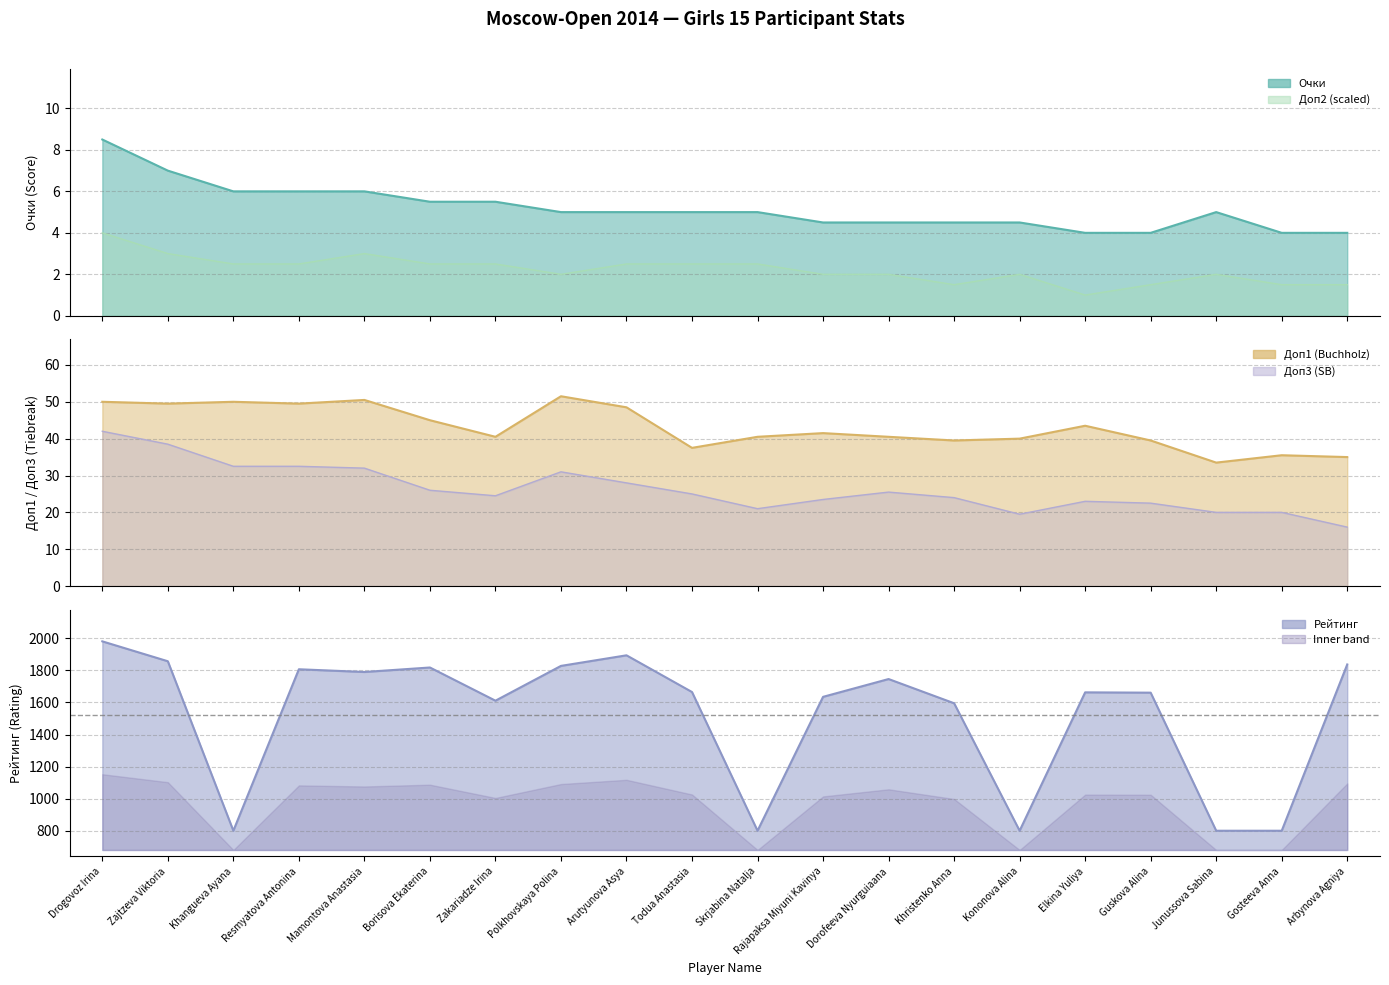

Is the value of Очки at Elkina Yuliya greater than the value of Доп1 at Guskova Alina?

No